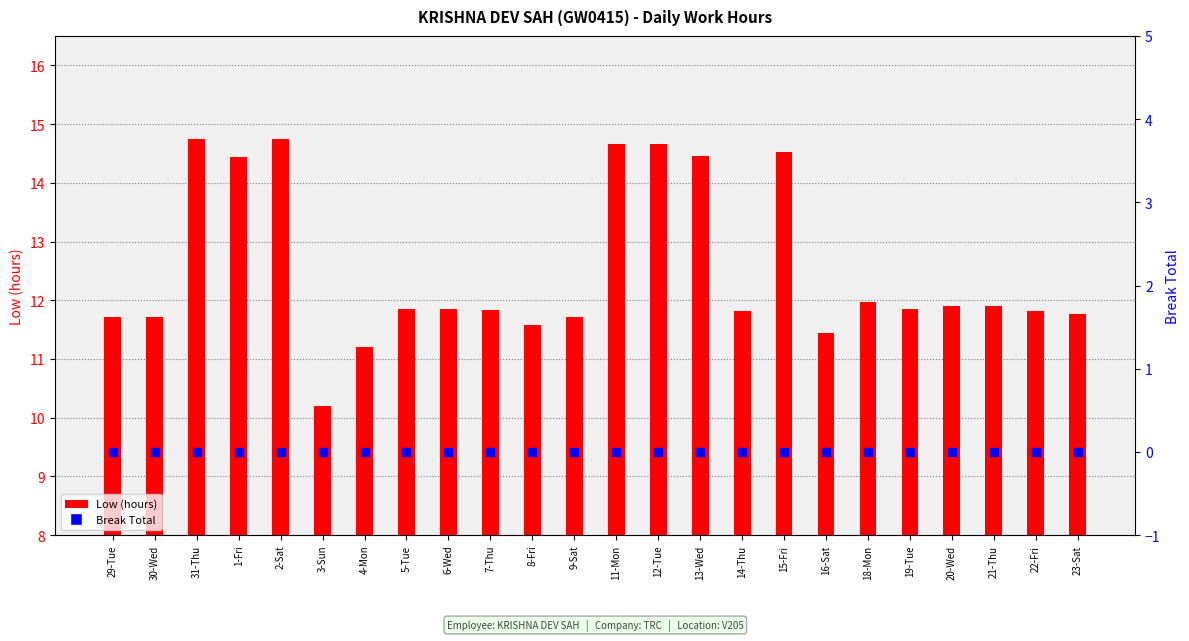

What is the label of the 14th bar from the right?

8-Fri